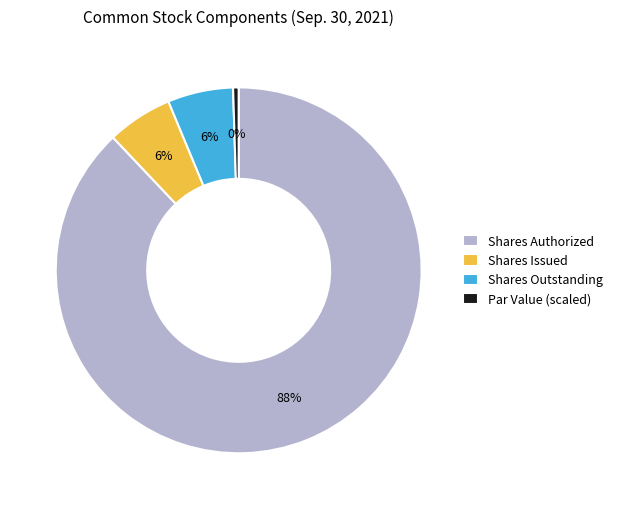

How many segments does this pie chart have?

4